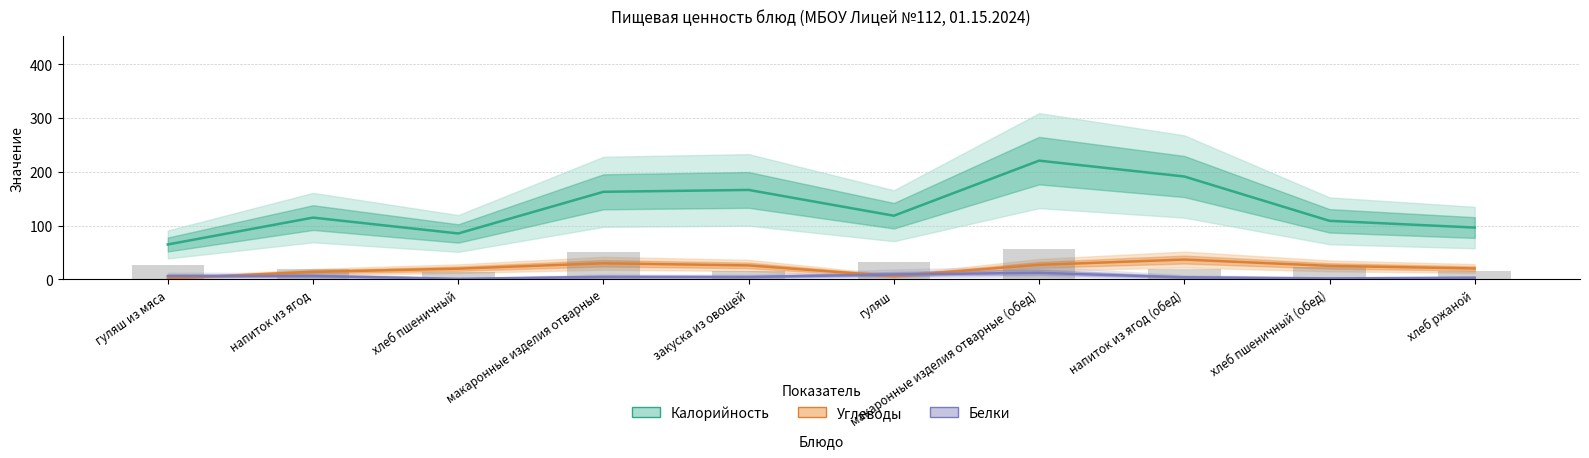

Which category has the lowest value in the Калорийность series?

гуляш из мяса